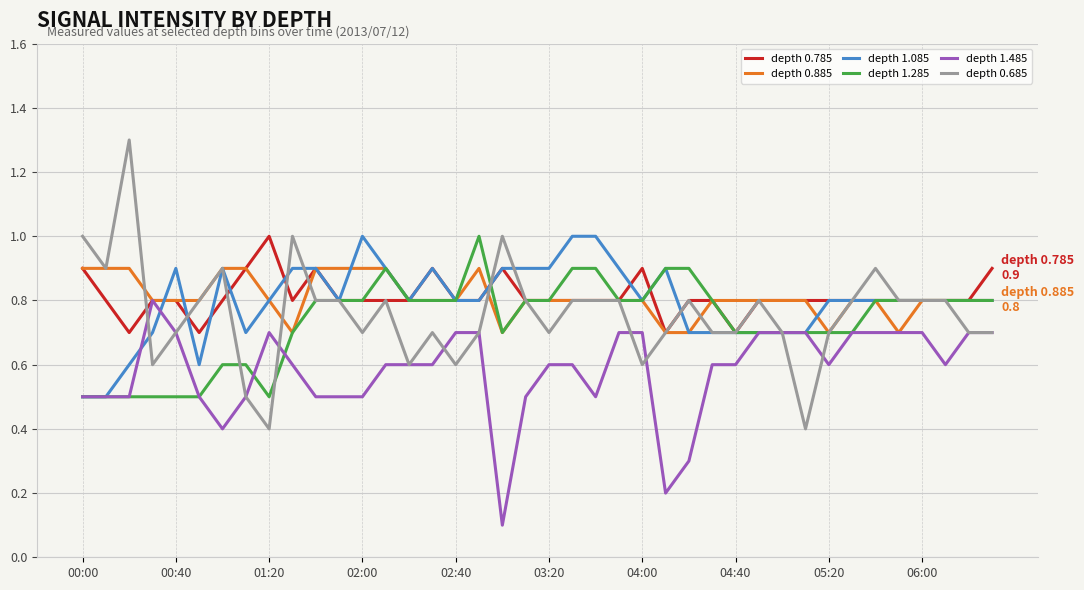

Which series has the widest spread of values?

depth 0.685